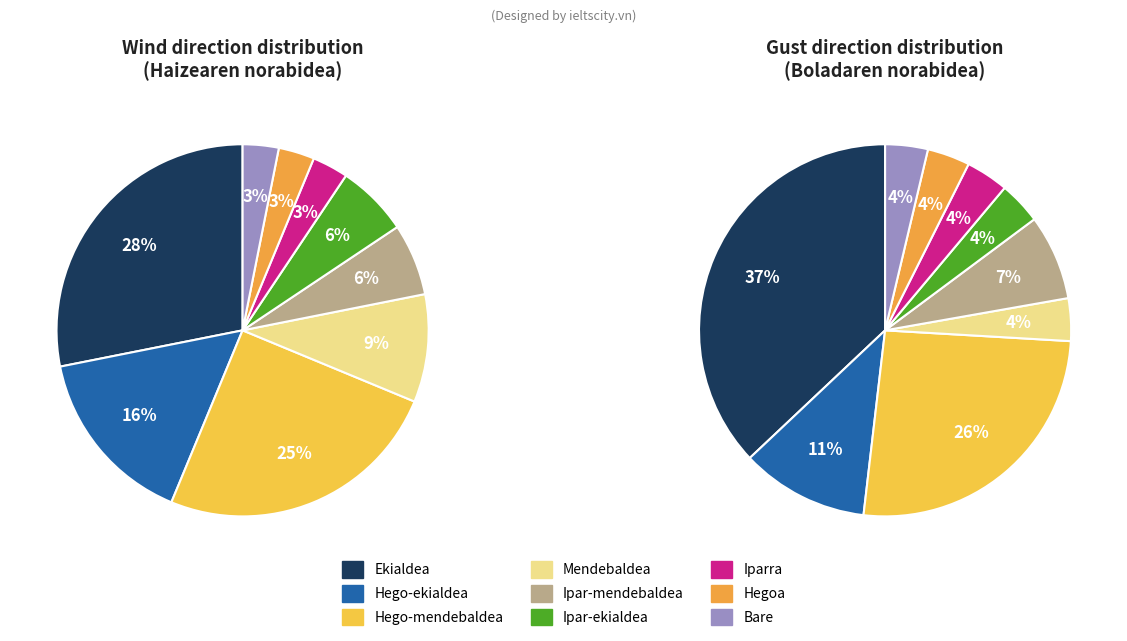

Is Hego-ekialdea the majority of the pie?

No